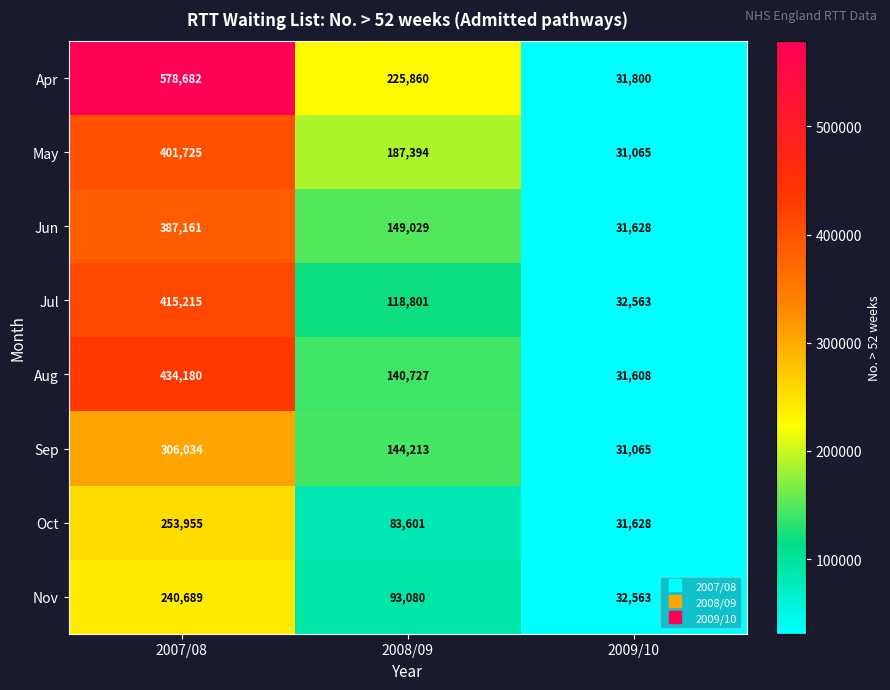

True or false: Jul has a value of 32563 at 2009/10.

True